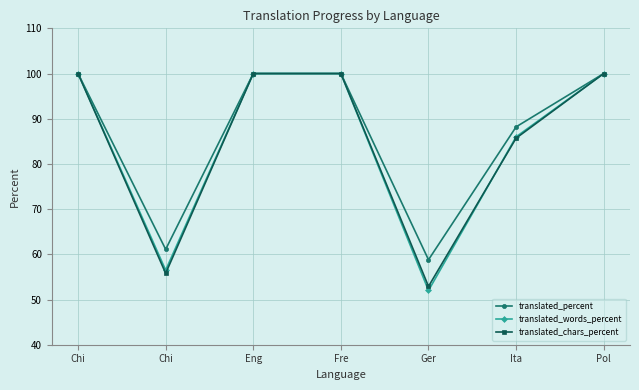

What are all the series names shown in the legend?

translated_percent, translated_words_percent, translated_chars_percent